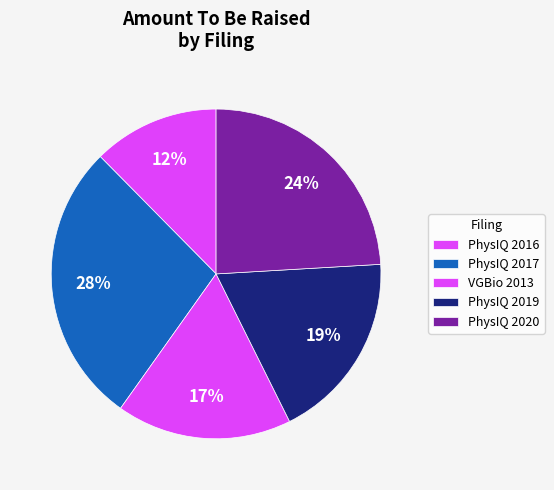

Rank the categories by value from highest to lowest.

PhysIQ 2017, PhysIQ 2020, PhysIQ 2019, VGBio 2013, PhysIQ 2016